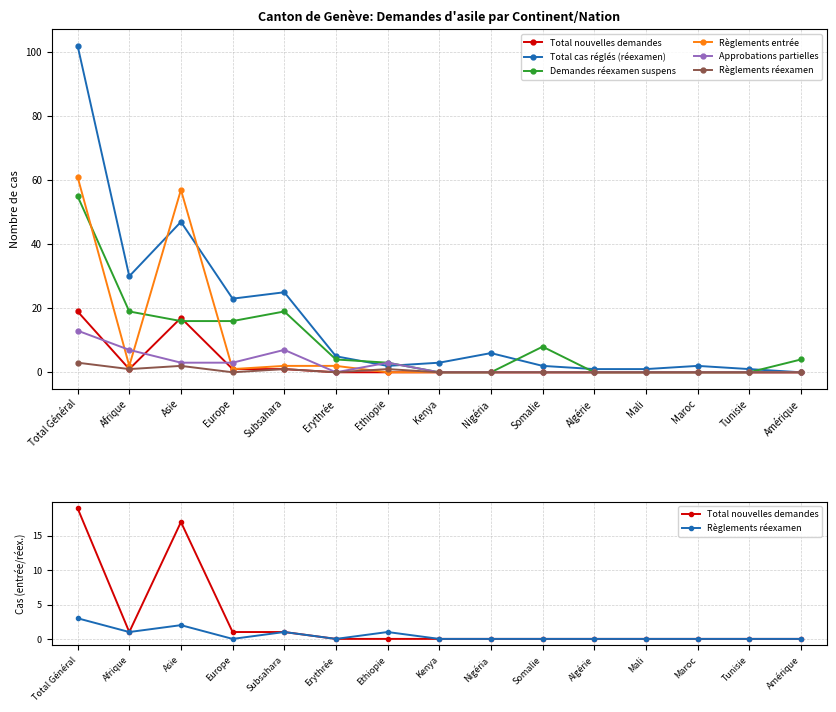

True or false: Demandes réexamen suspens has more than 1 points higher than both neighbors.

True